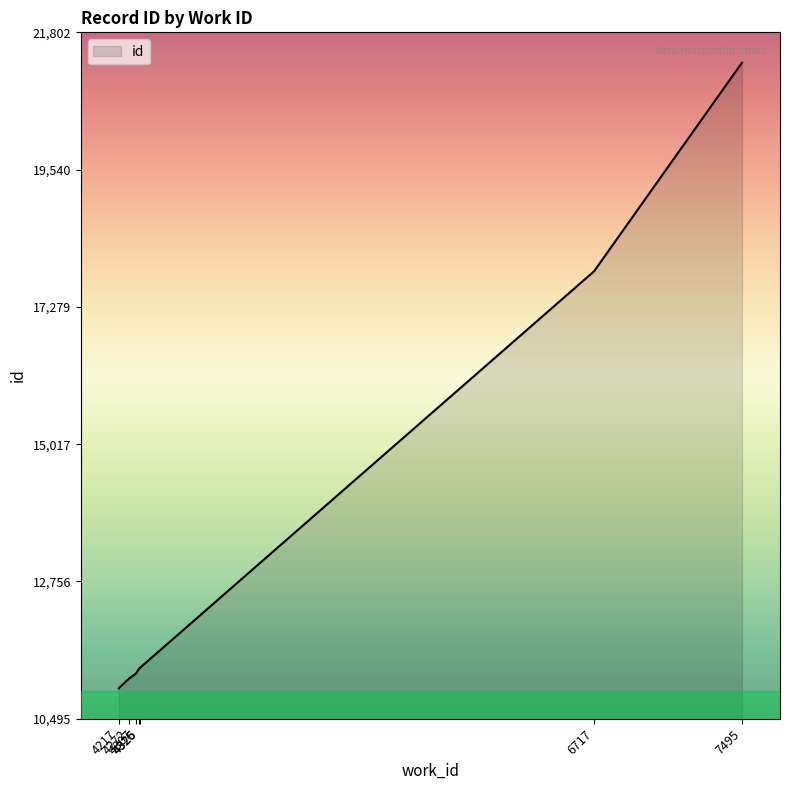

Rank the categories by value from lowest to highest.

4217, 4217, 4217, 4272, 4307, 4325, 4326, 4326, 6717, 7495